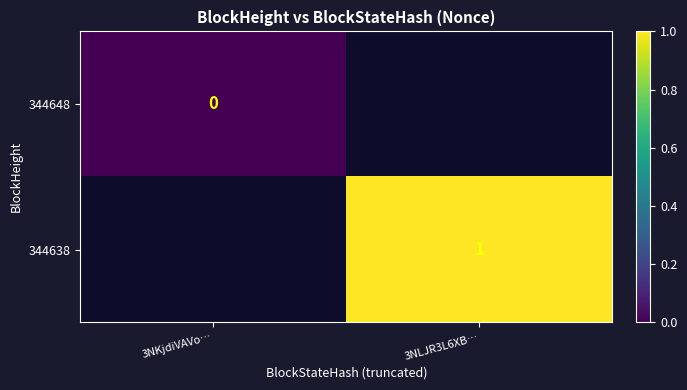

How many data points does each series have?

2